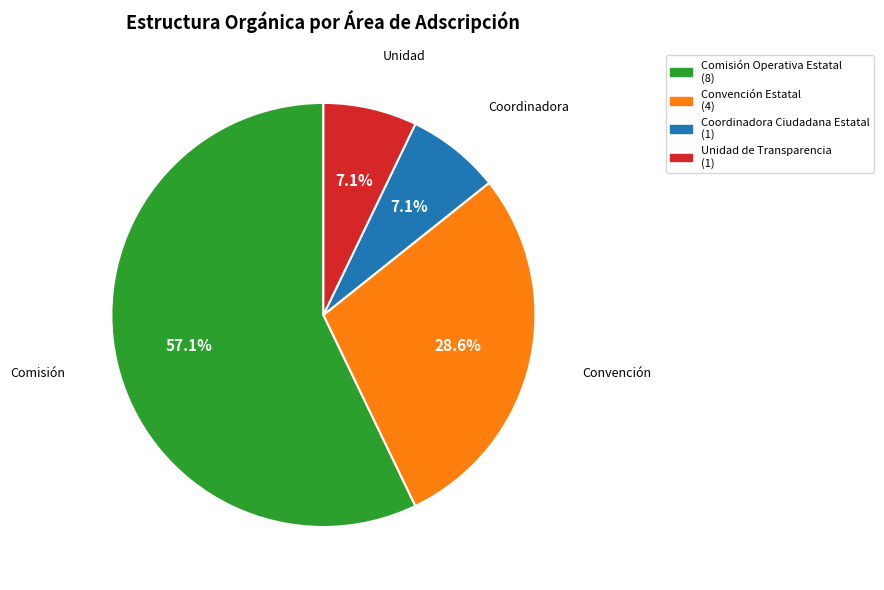

Count the number of slices in the pie.

4